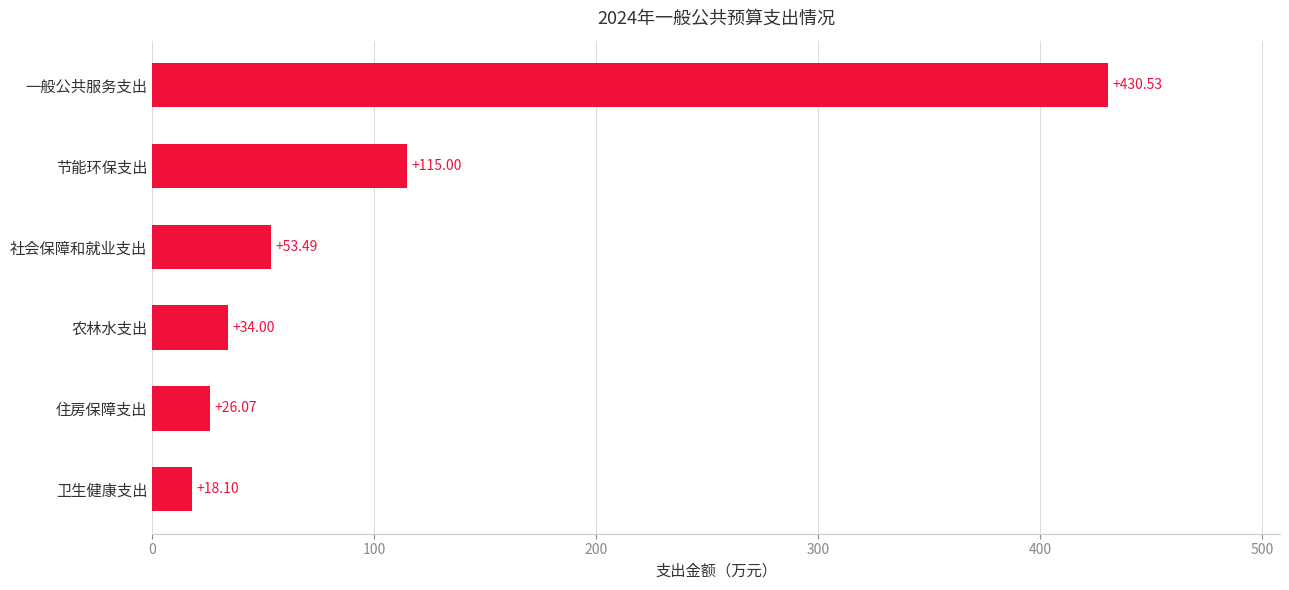

What is the change in value from 农林水支出 to 一般公共服务支出?

+396.5